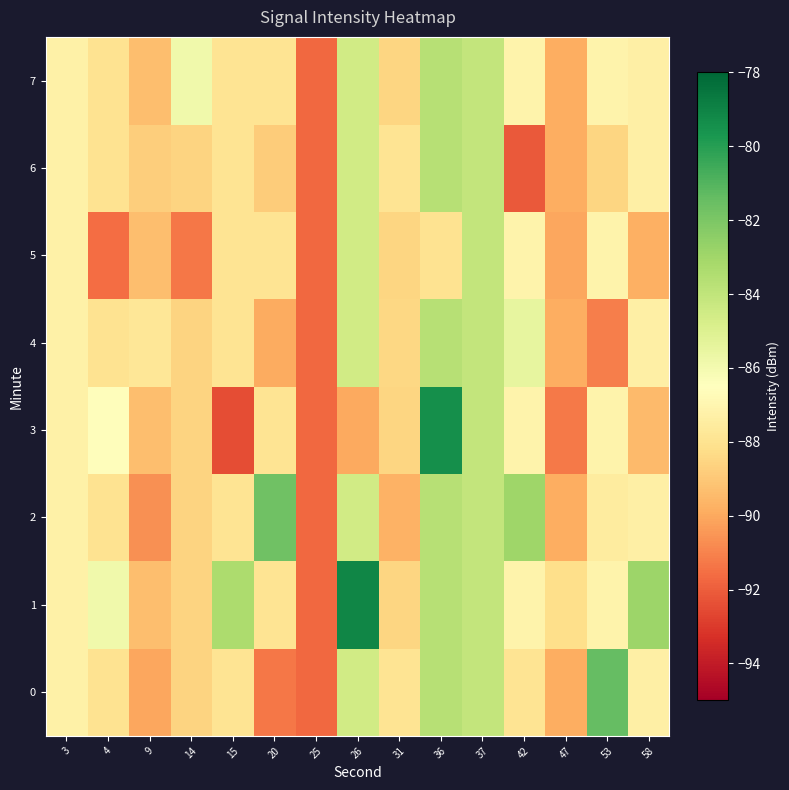

At 53, list the series in order from smallest to largest.

row_4, row_6, row_2, row_1, row_3, row_5, row_7, row_0